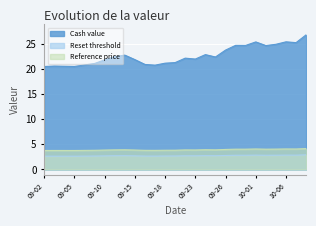

The value of Cash value at 2025-09-08 is 20.8. True or false?

True